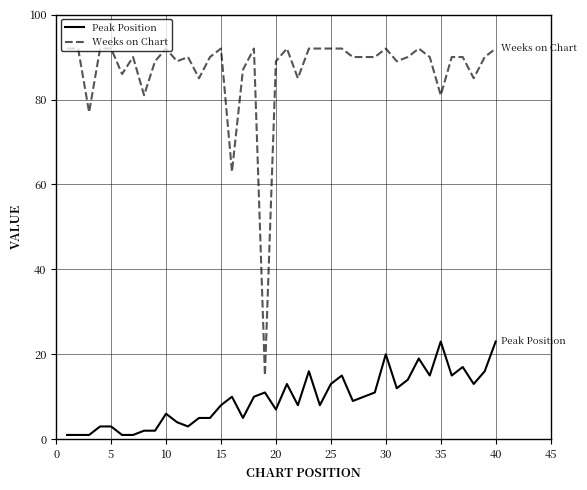

List the series in order of their peak value, highest first.

Weeks on Chart, Peak Position